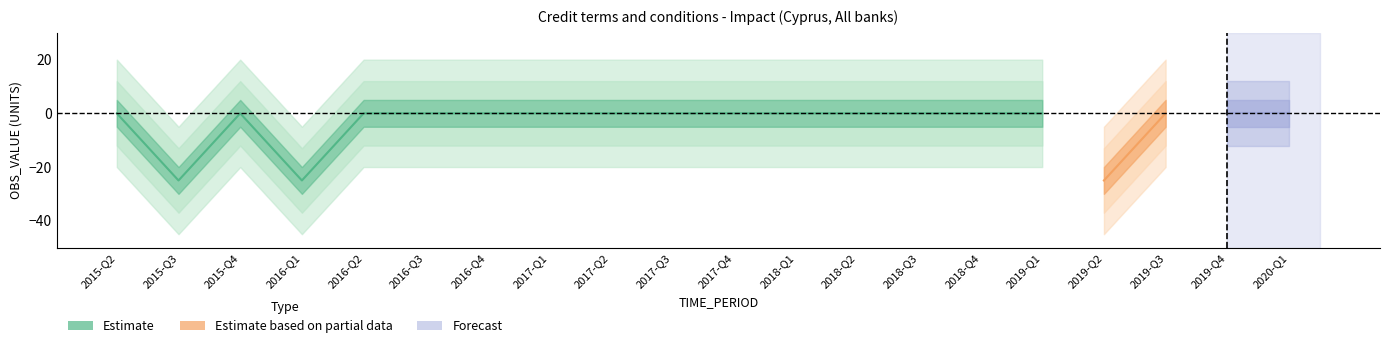

How many lines are shown in the chart?

1